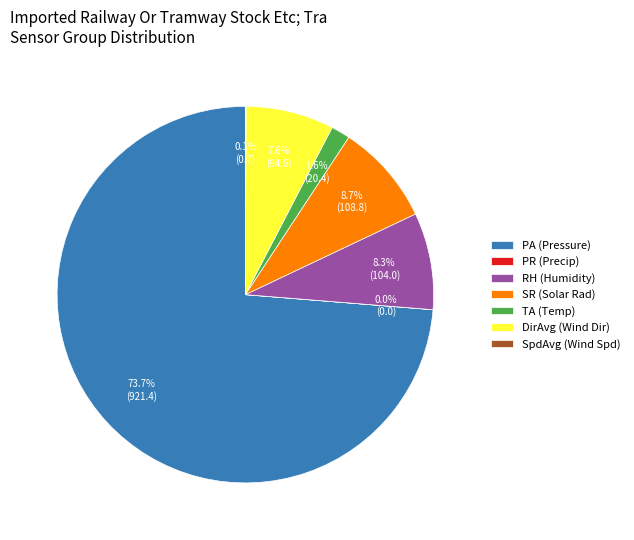

Is PA (Pressure) the majority of the pie?

Yes